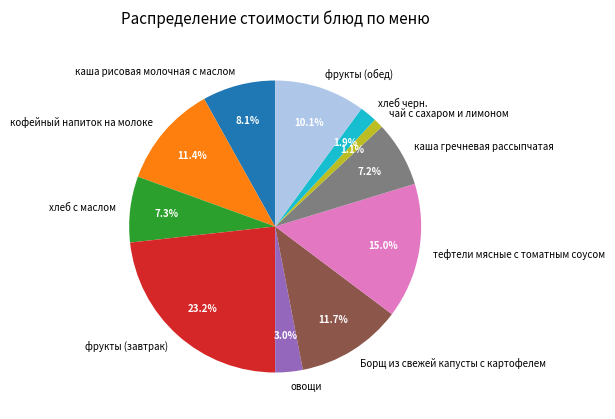

To the nearest percent, what is the difference between the фрукты (завтрак) and Борщ из свежей капусты с картофелем slice percentages?

12%